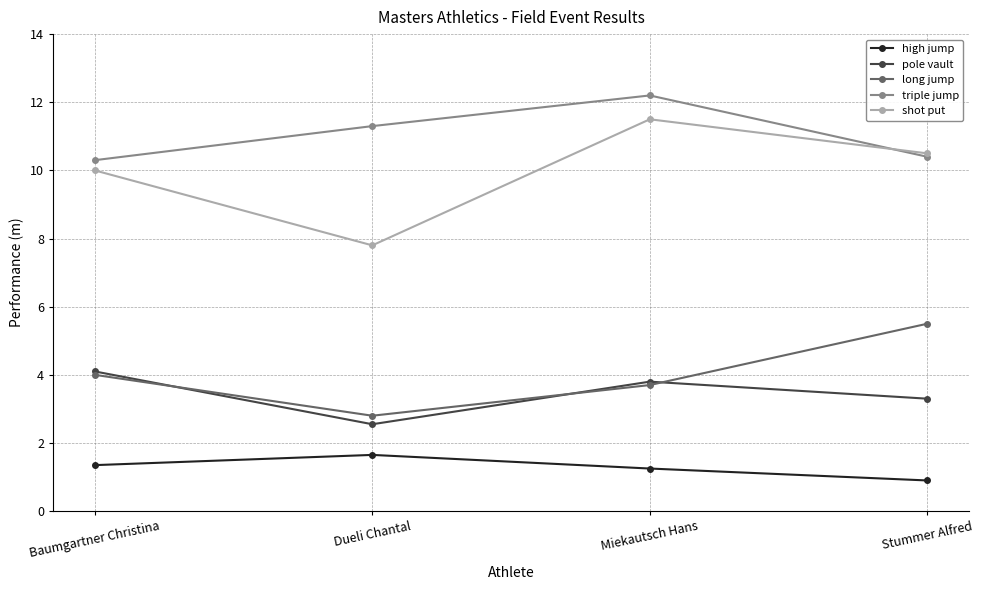

How many intersections are there between long jump and pole vault?

3